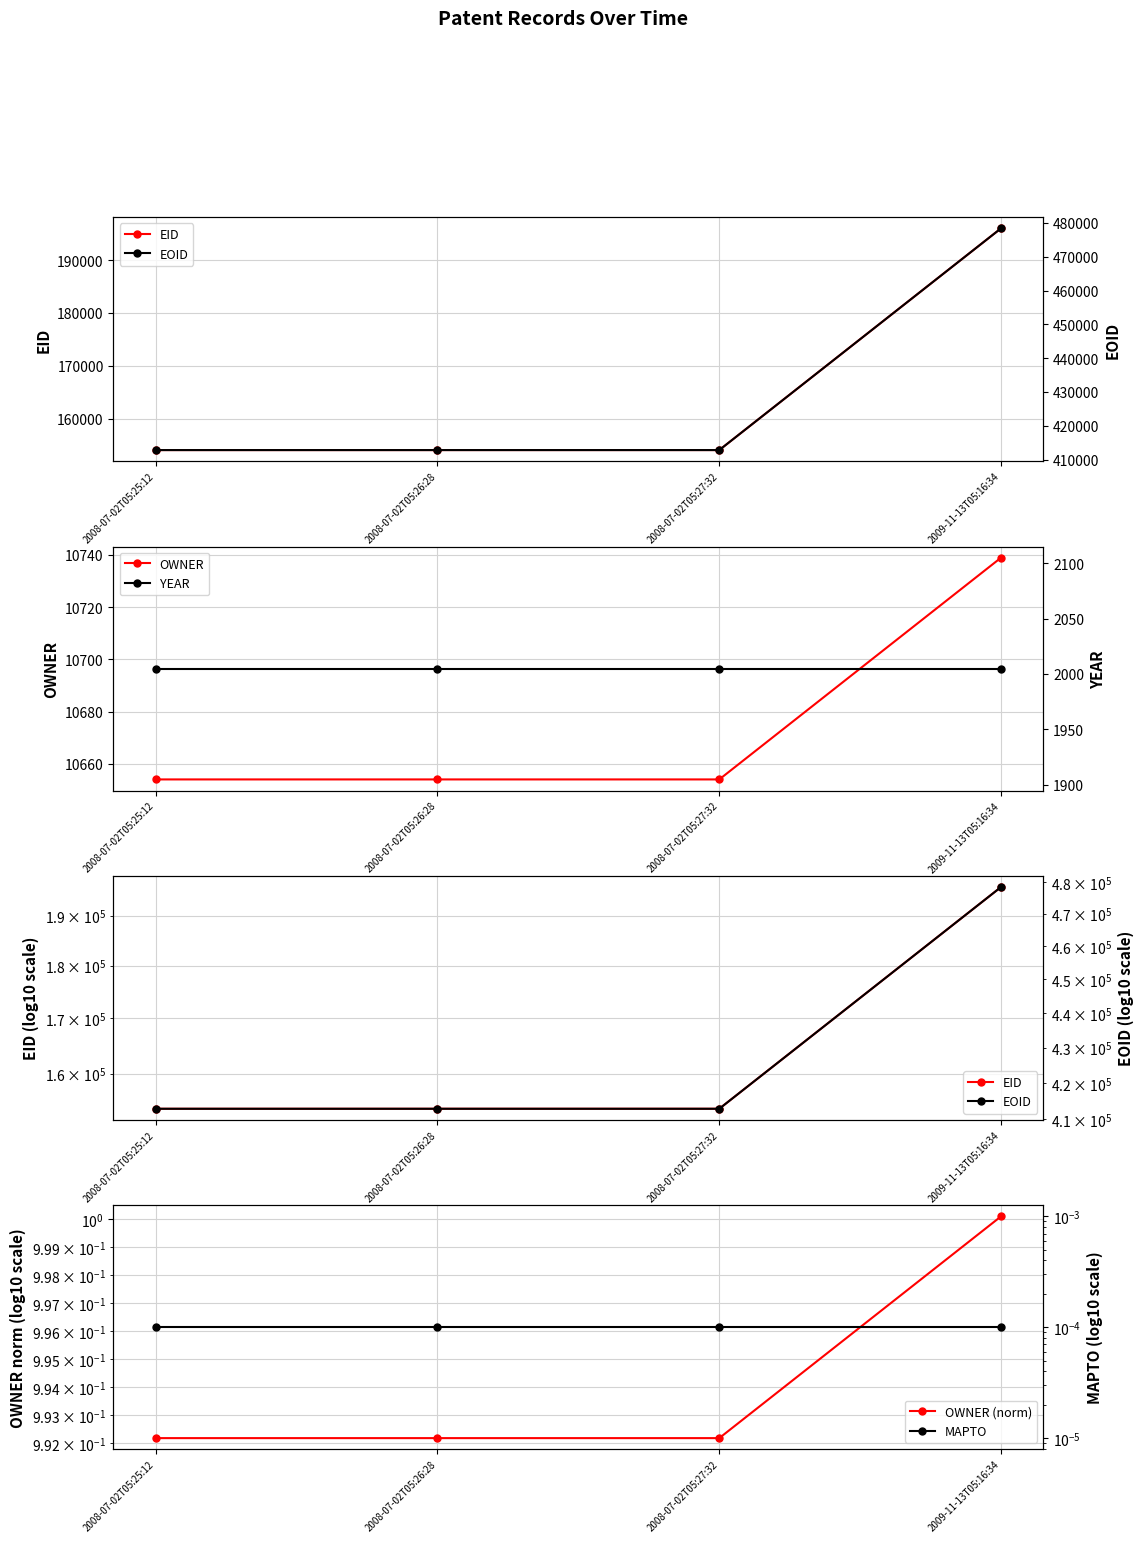

Which series has the largest total across all categories?

EOID